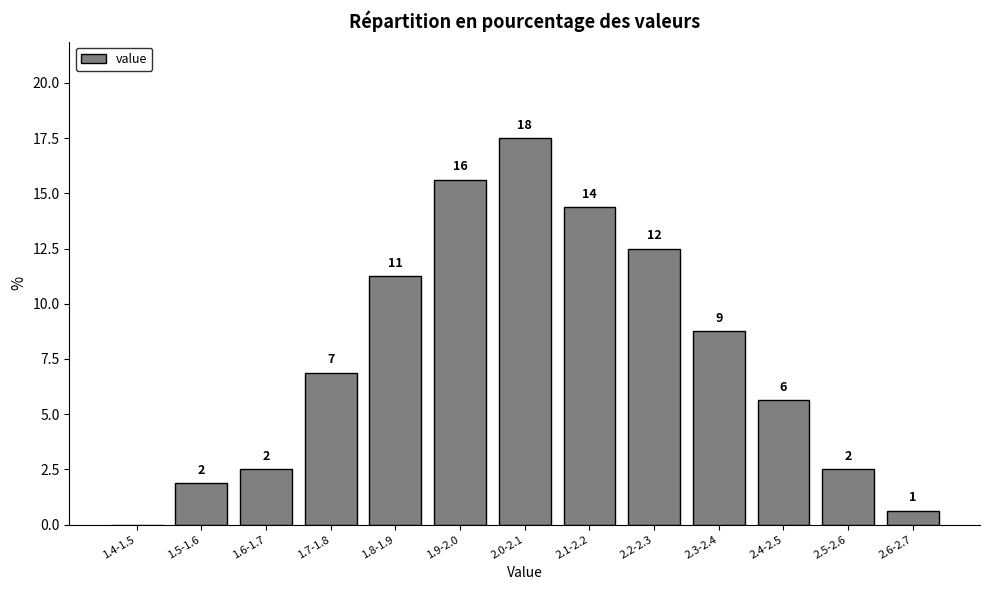

Are the bars horizontal?

No